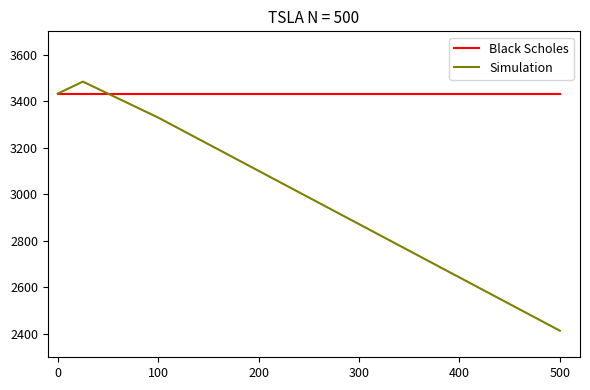

Does the chart display data point markers on the line(s)?

No